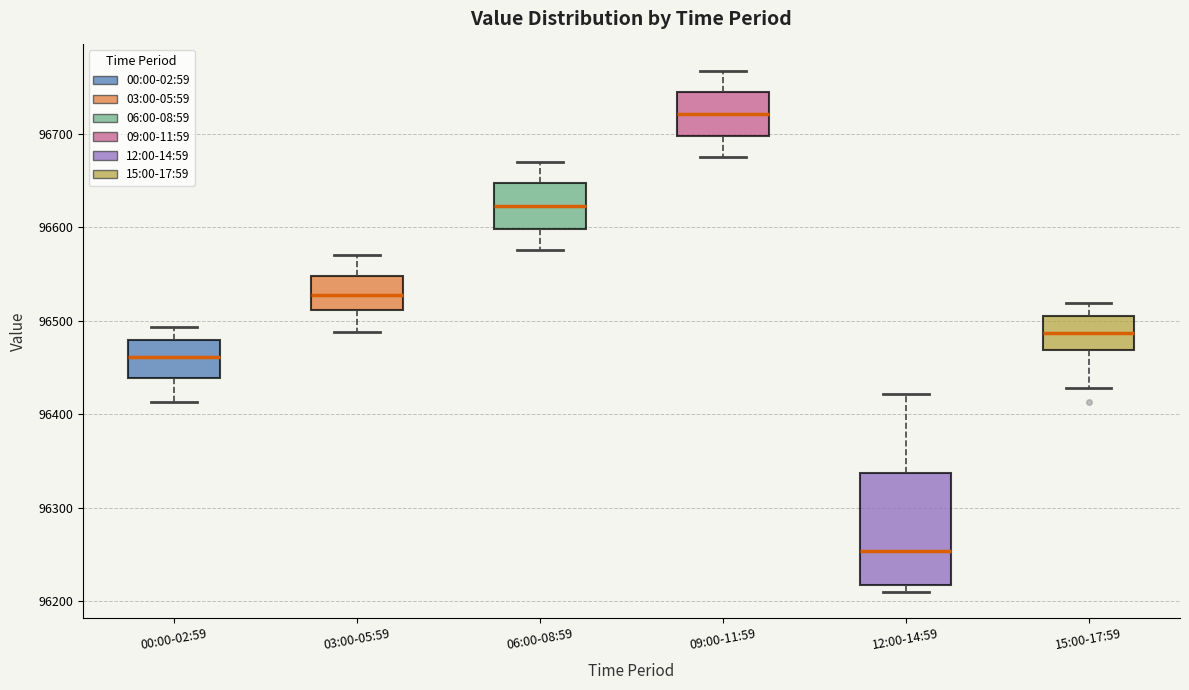

Which box is the tallest, from its lower edge to its upper edge?

12:00-14:59